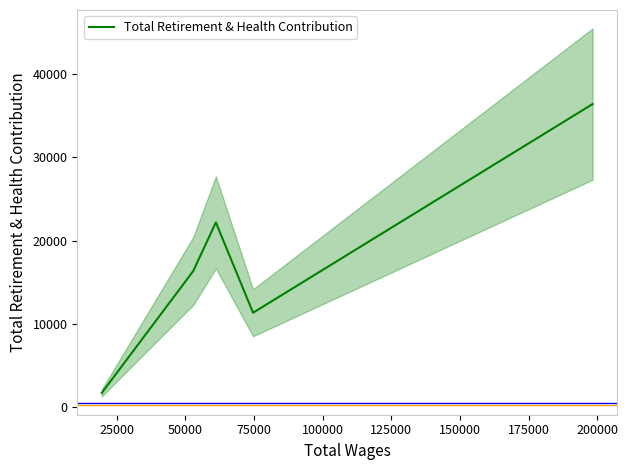

Reading right to left, list all the values displayed in this chart.

36413	11313	22173	16324	1674